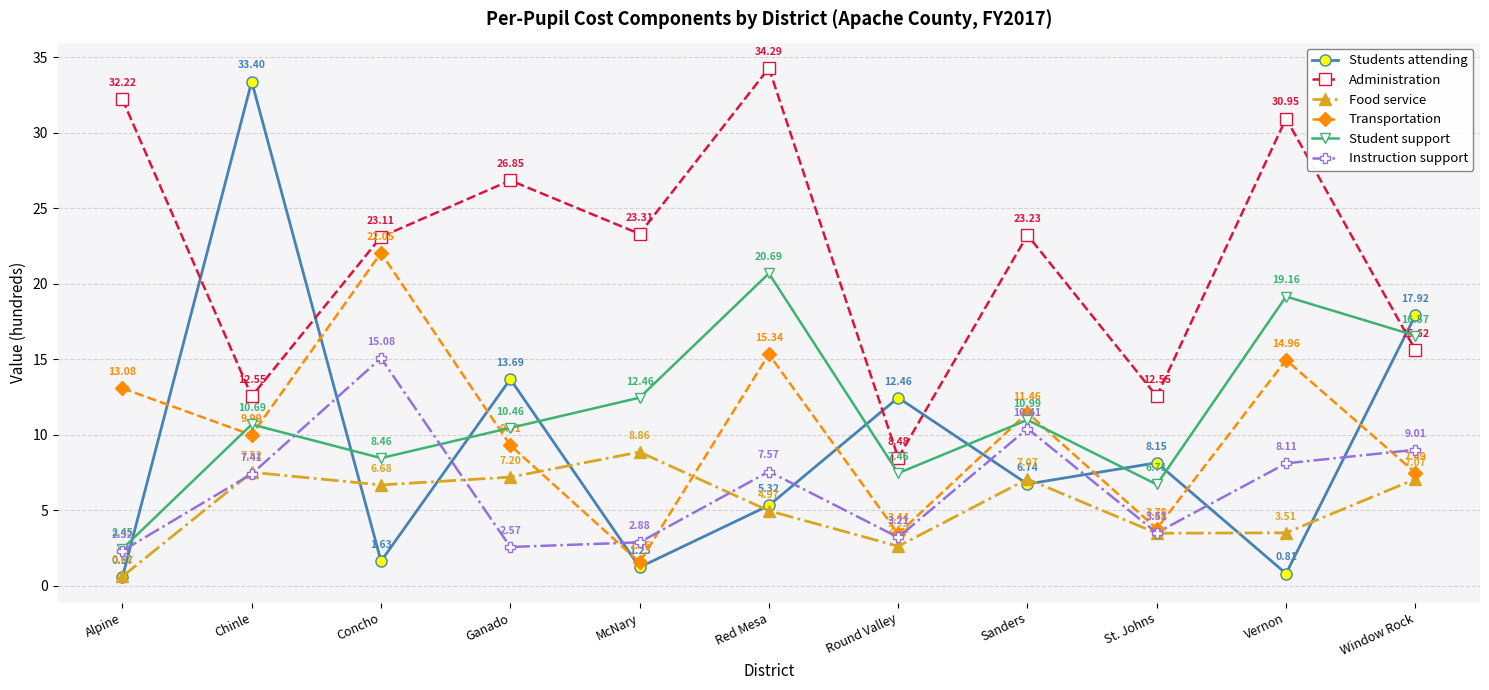

How many data points in Food service are less than 6?

5